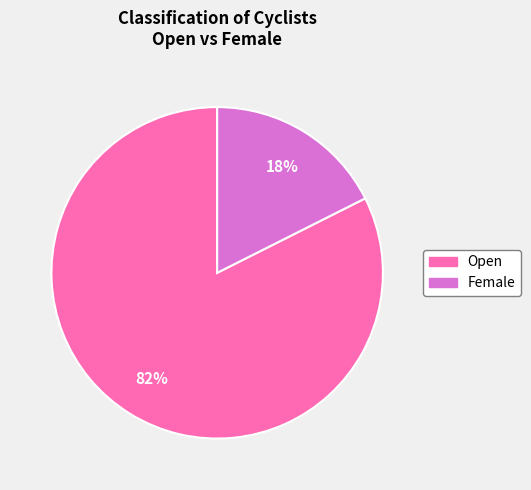

To the nearest percent, what portion does Female represent?

18%